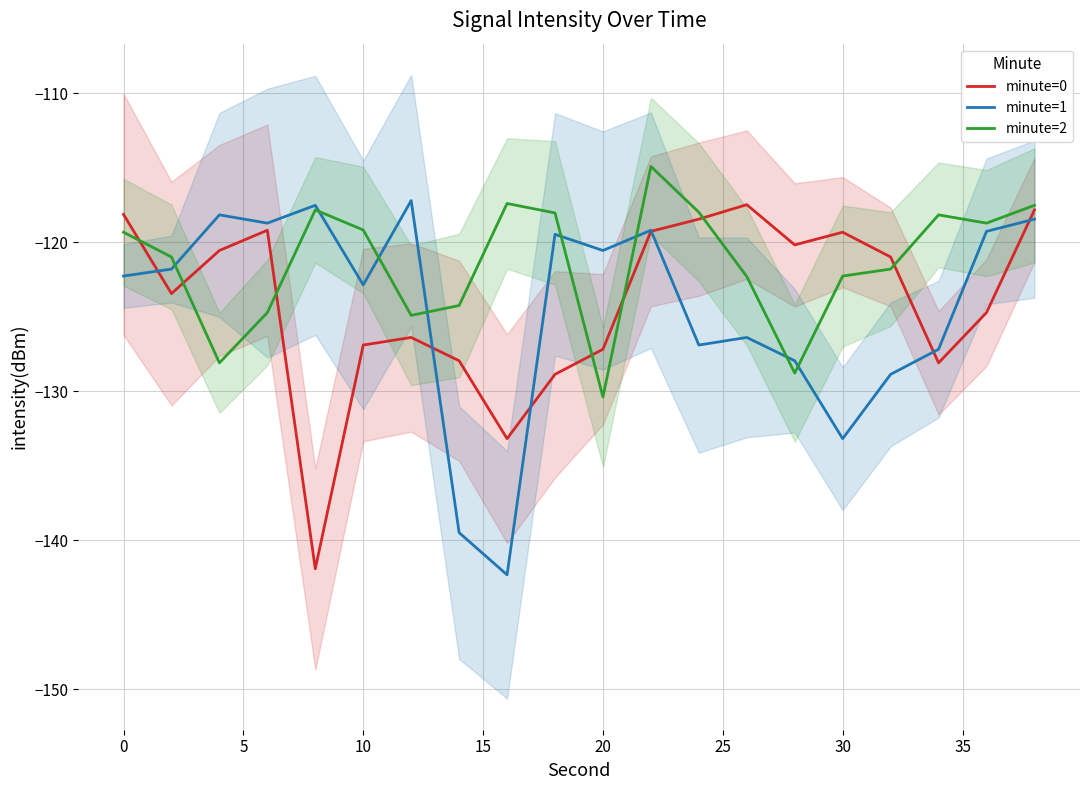

What is the difference between the maximum and minimum values in the minute=1 series?

25.1